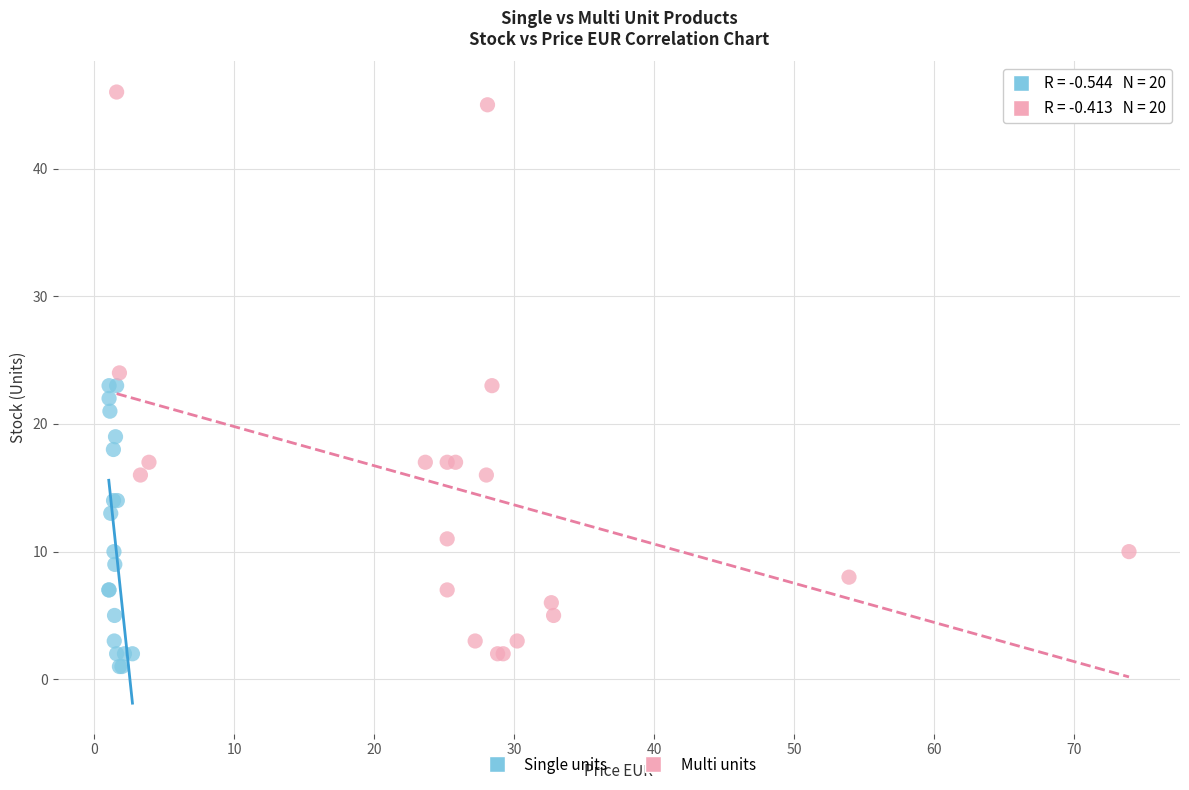

Which series has the largest Y range (max minus min)?

Multi units